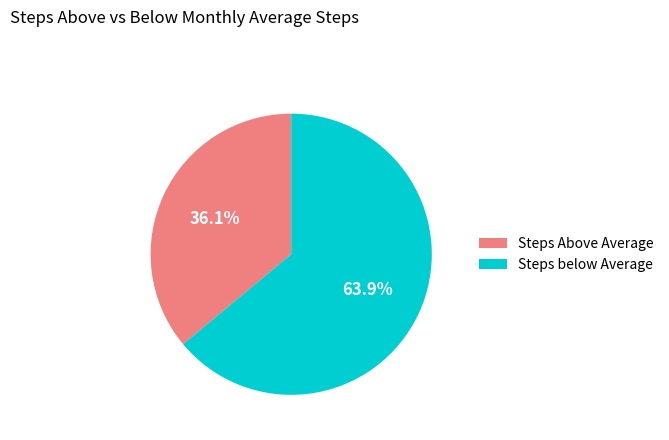

Is there any slice that represents more than half of the pie?

Yes